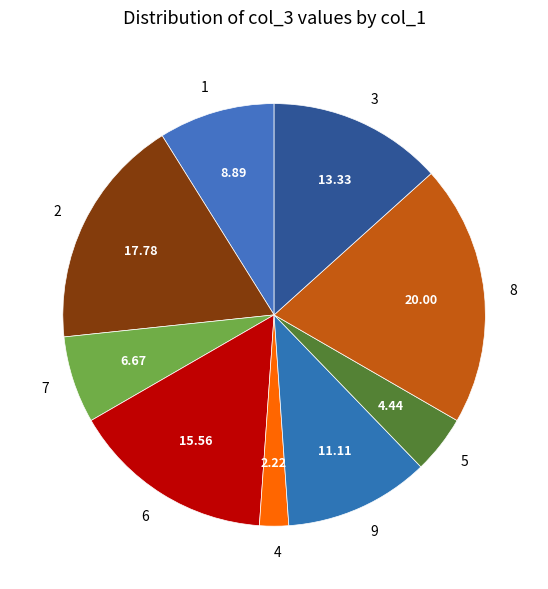

Is the sum of 1 and 7 greater than half?

No